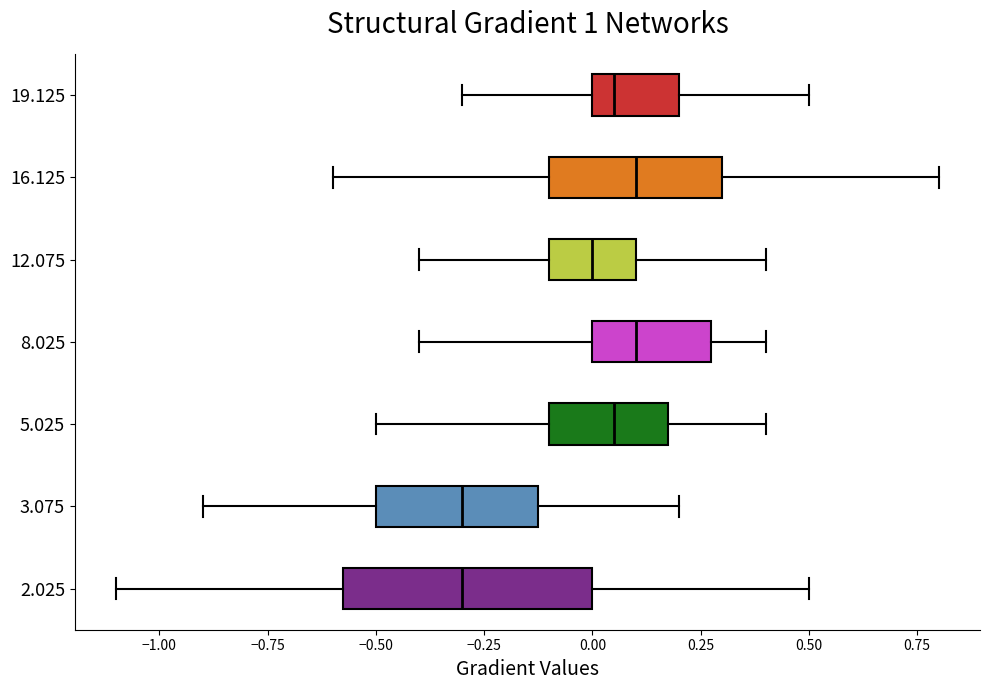

Reading bottom to top, transcribe this box plot: for each box, give where its median line is, the range the box spans, and where its two whiskers end, as read against the x-axis. The values are not printed on the chart, so give them approximately, as read against the axis.

2.025: median -0.30, box -0.55 to 0.00, whiskers -1.10 to 0.50
3.075: median -0.30, box -0.50 to -0.10, whiskers -0.90 to 0.20
5.025: median 0.05, box -0.10 to 0.20, whiskers -0.50 to 0.40
8.025: median 0.10, box 0.00 to 0.30, whiskers -0.40 to 0.40
12.075: median 0.00, box -0.10 to 0.10, whiskers -0.40 to 0.40
16.125: median 0.10, box -0.10 to 0.30, whiskers -0.60 to 0.80
19.125: median 0.05, box 0.00 to 0.20, whiskers -0.30 to 0.50